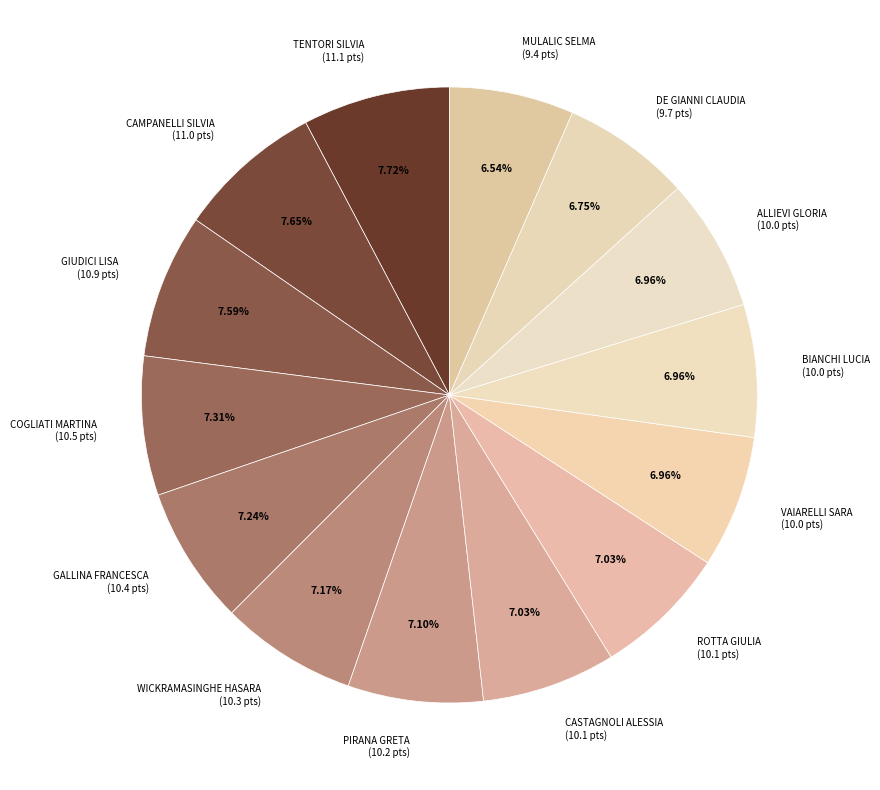

How many slices are in this pie chart?

14